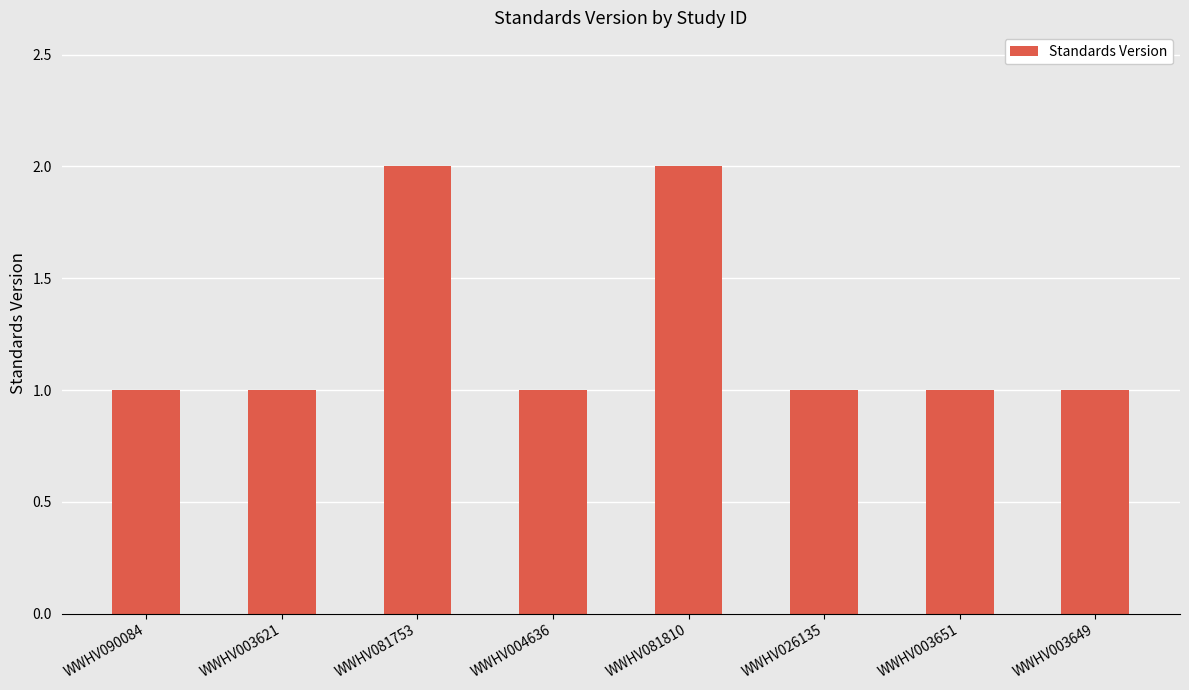

How many distinct data groups are displayed?

1